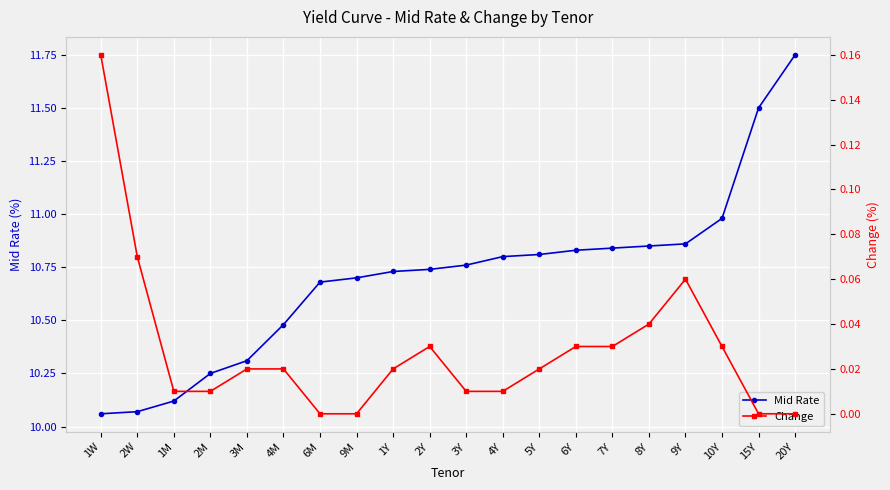

True or false: Change and Mid Rate cross at least once.

False